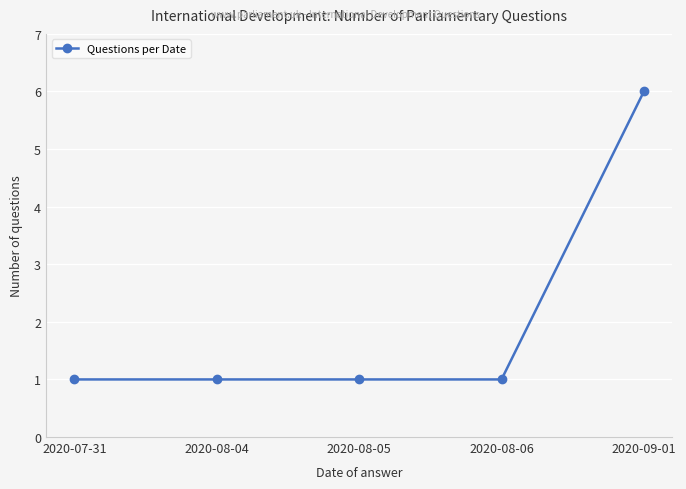

What is the ratio of the value at 2020-08-04 to the value at 2020-08-06?

1.0